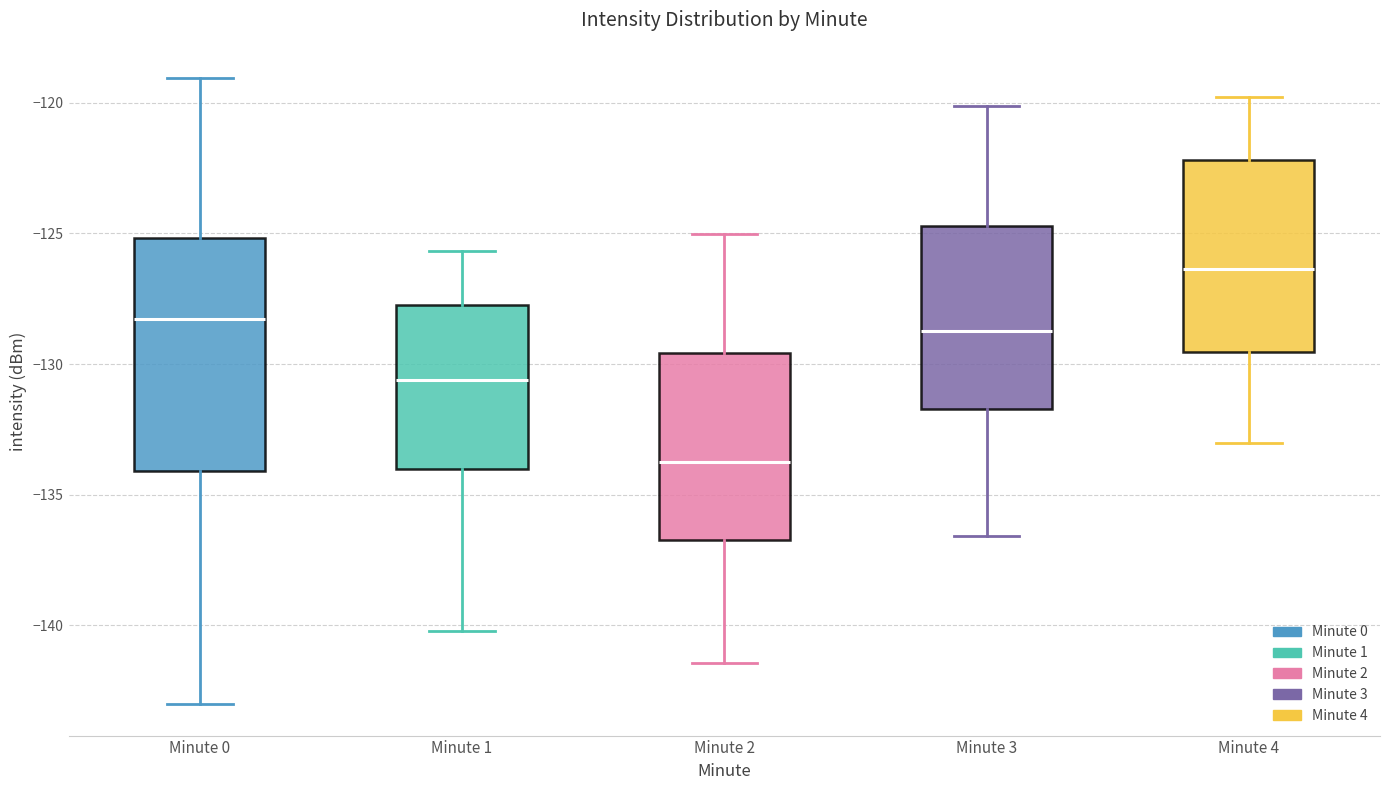

Reading left to right, transcribe this box plot: for each box, give where its median line is, the range the box spans, and where its two whiskers end, as read against the y-axis. The values are not printed on the chart, so give them approximately, as read against the axis.

Minute 0: median -128.5, box -134.0 to -125.0, whiskers -143.0 to -119.0
Minute 1: median -130.5, box -134.0 to -127.5, whiskers -140.0 to -125.5
Minute 2: median -133.5, box -136.5 to -129.5, whiskers -141.5 to -125.0
Minute 3: median -128.5, box -131.5 to -124.5, whiskers -136.5 to -120.0
Minute 4: median -126.5, box -129.5 to -122.0, whiskers -133.0 to -120.0